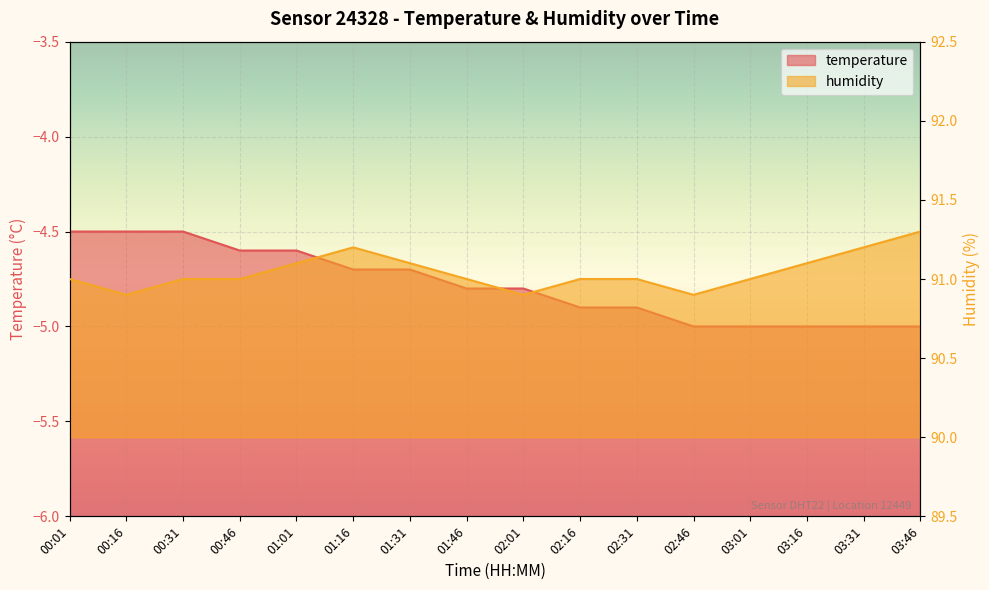

Is it true that humidity equals 159.6 at 01:46?

False